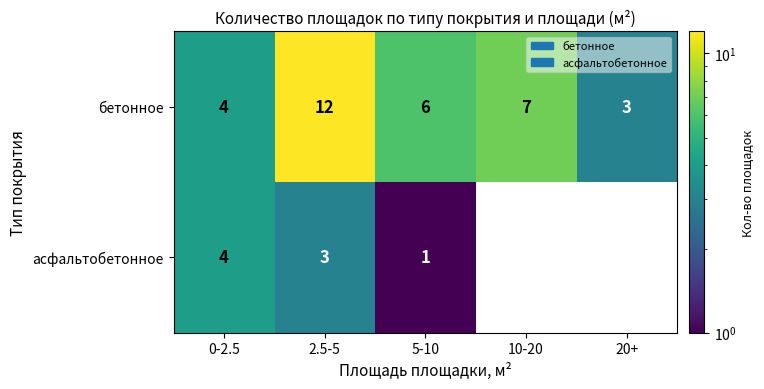

The value of асфальтобетонное at 5-10 is 0.3. True or false?

False